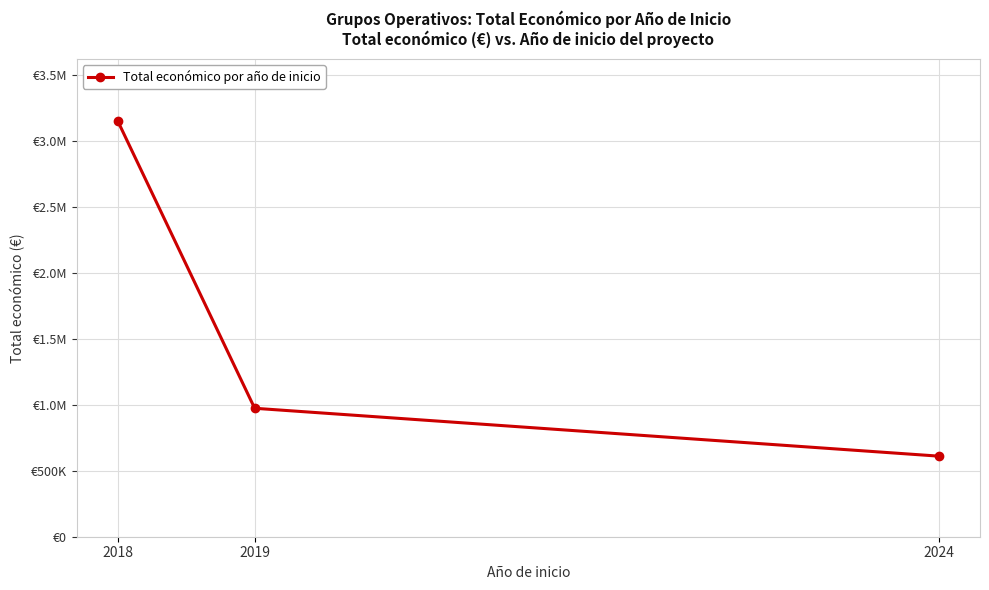

Read the value at 2018, to the nearest 100.

3151000